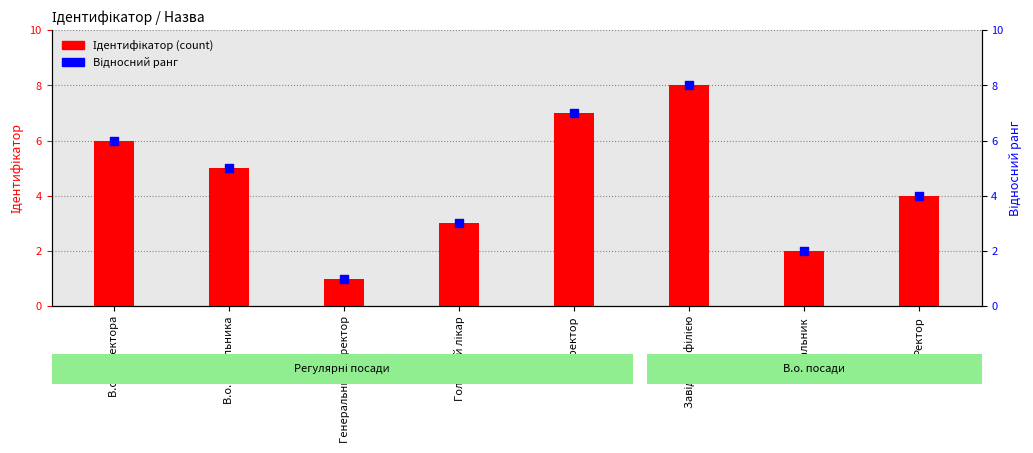

Which series reaches the minimum Y coordinate?

Ідентифікатор